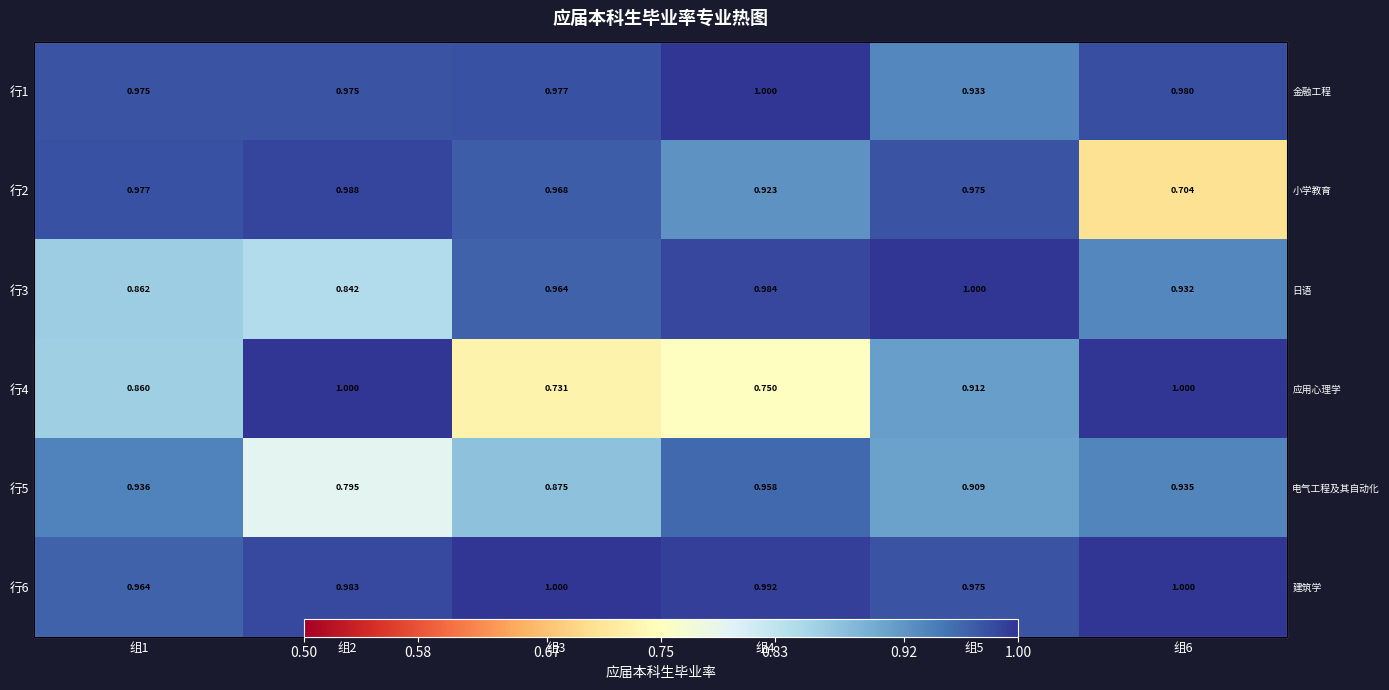

Which series has the largest total across all categories?

行6